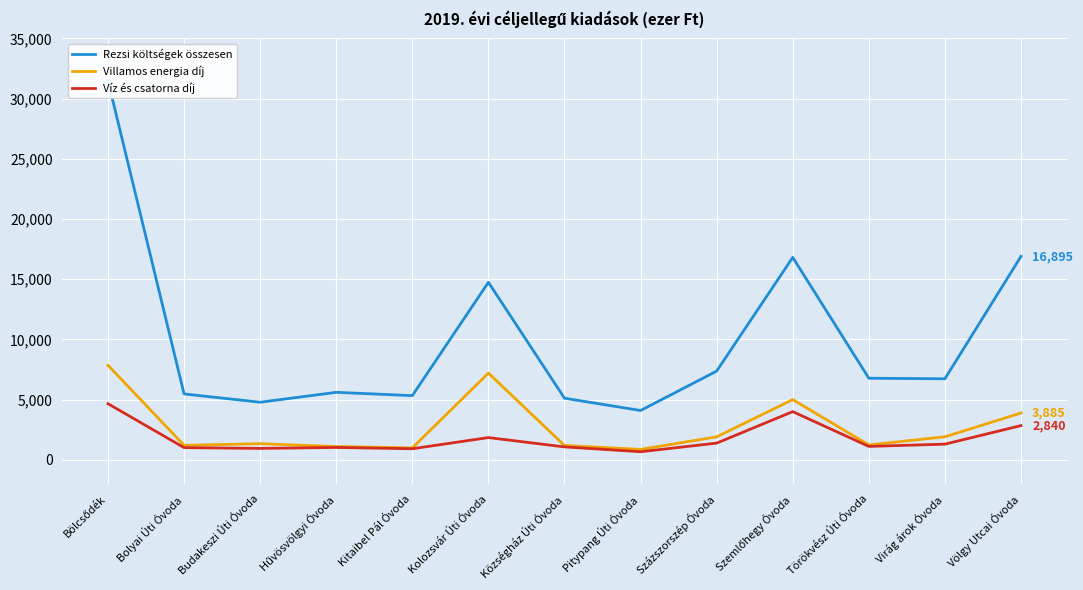

Which series has the largest total across all categories?

Rezsi költségek összesen